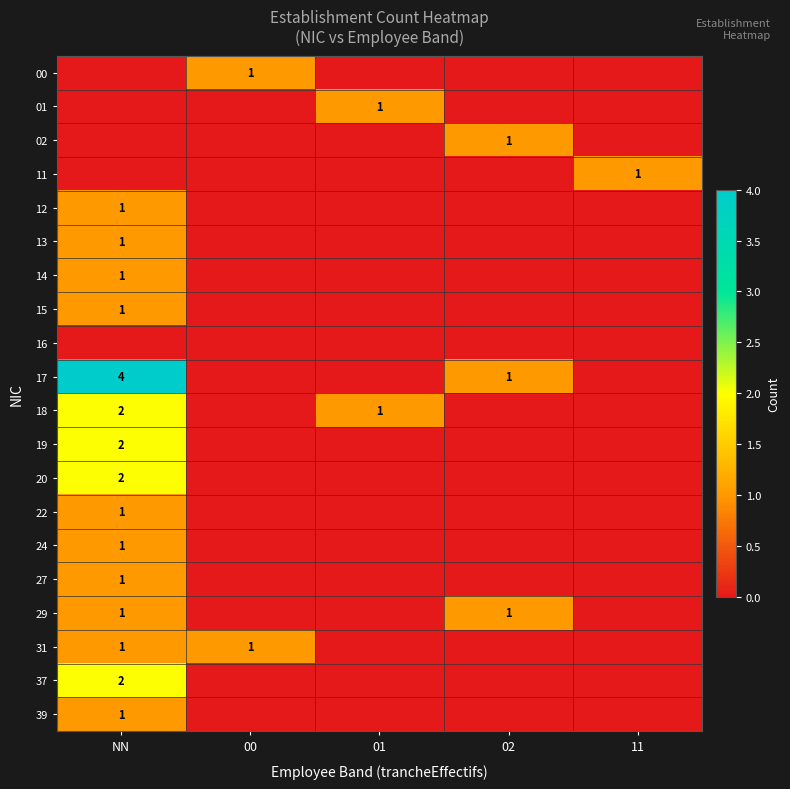

Count the number of categories in the chart.

5